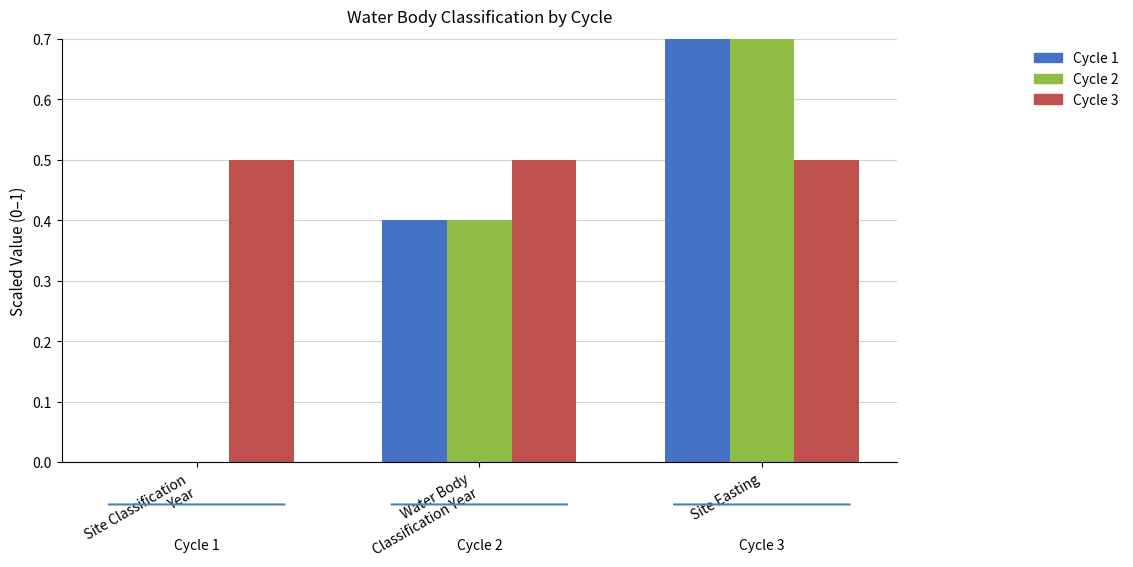

Between Water Body
Classification Year and Site Easting, which series saw the biggest shift?

Cycle 1